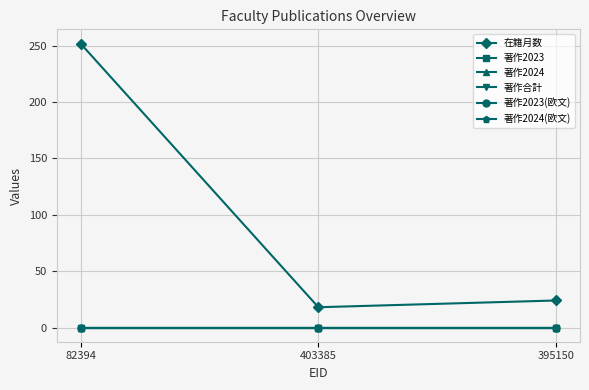

At which category is the sum across all series the highest?

82394